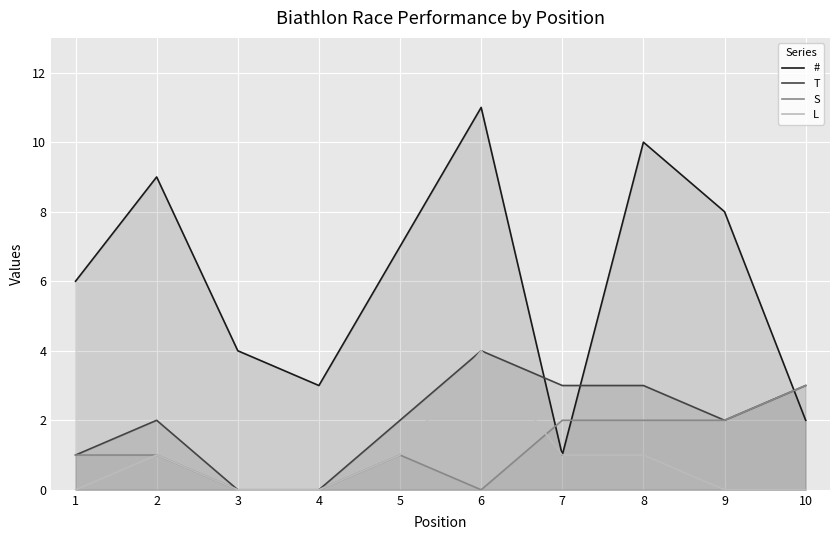

Count the # values in the range 3 to 9.

6